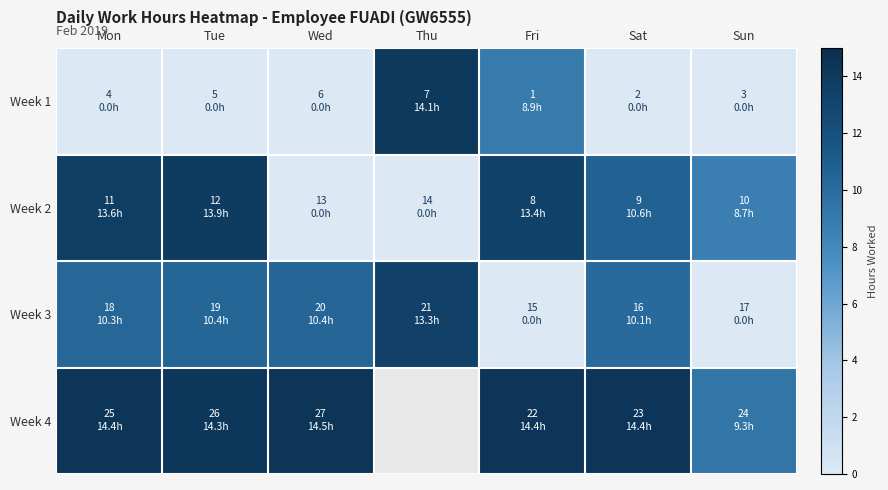

What is the difference between the maximum and minimum values in the Week 3 series?

13.3